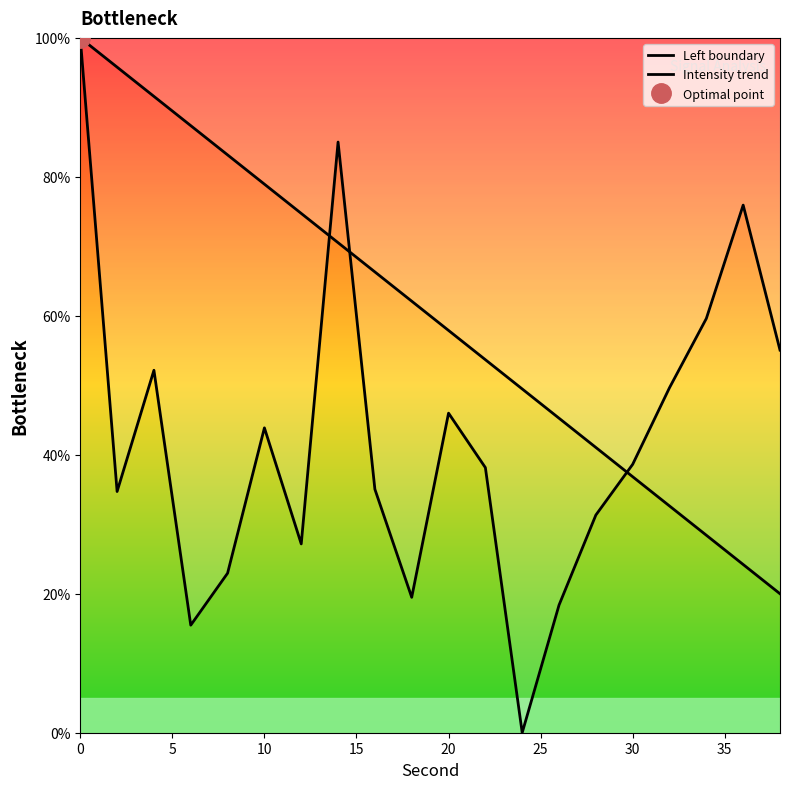

What is the total value across all series at 15?

102.8